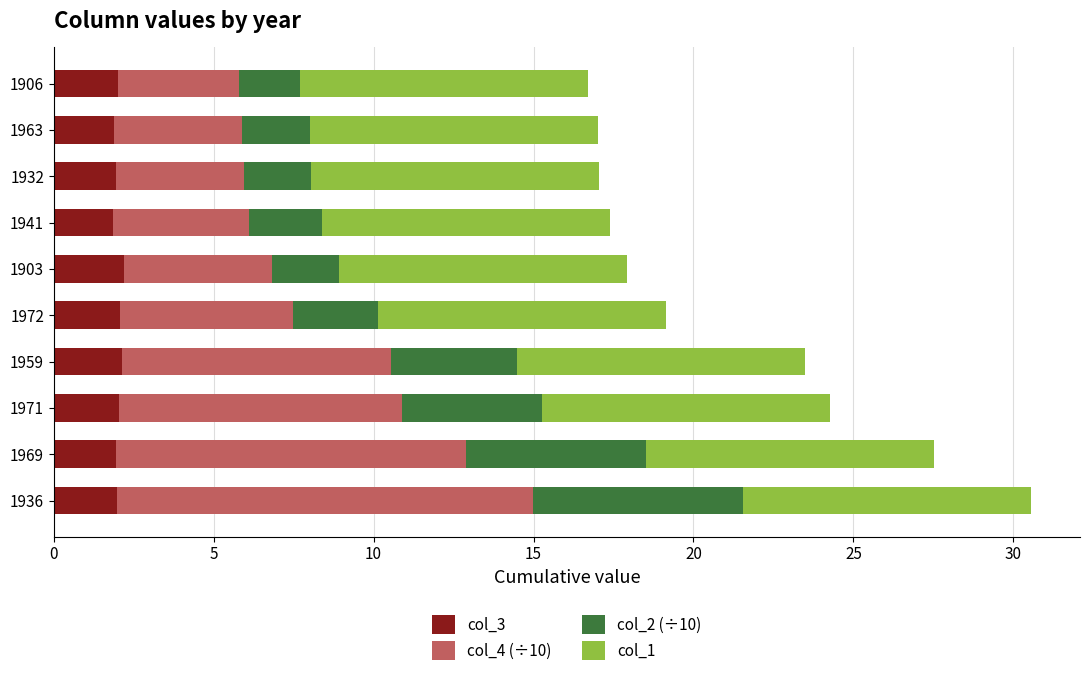

The value of col_3 at 1972 is 2.1. True or false?

True